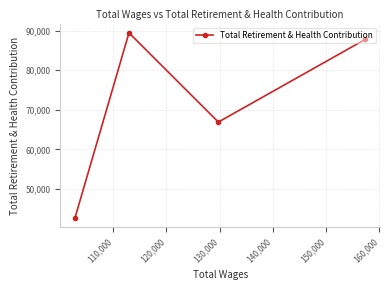

What is the value of the 2nd point from the left?

89475